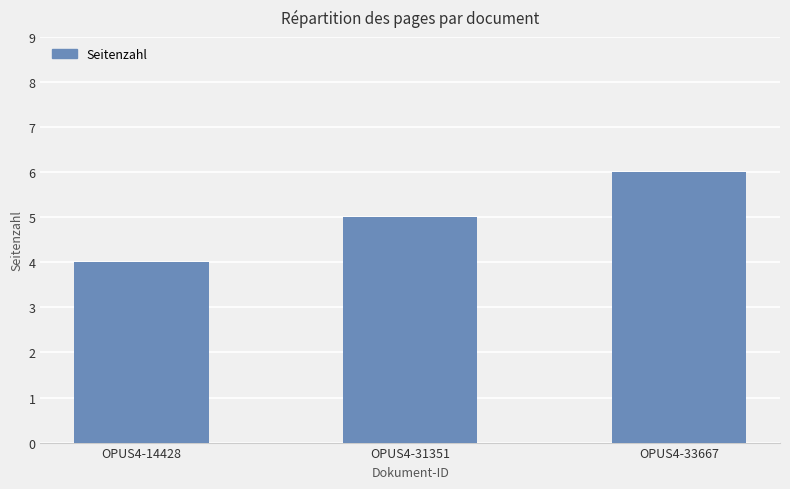

What is the maximum value shown in the chart?

6